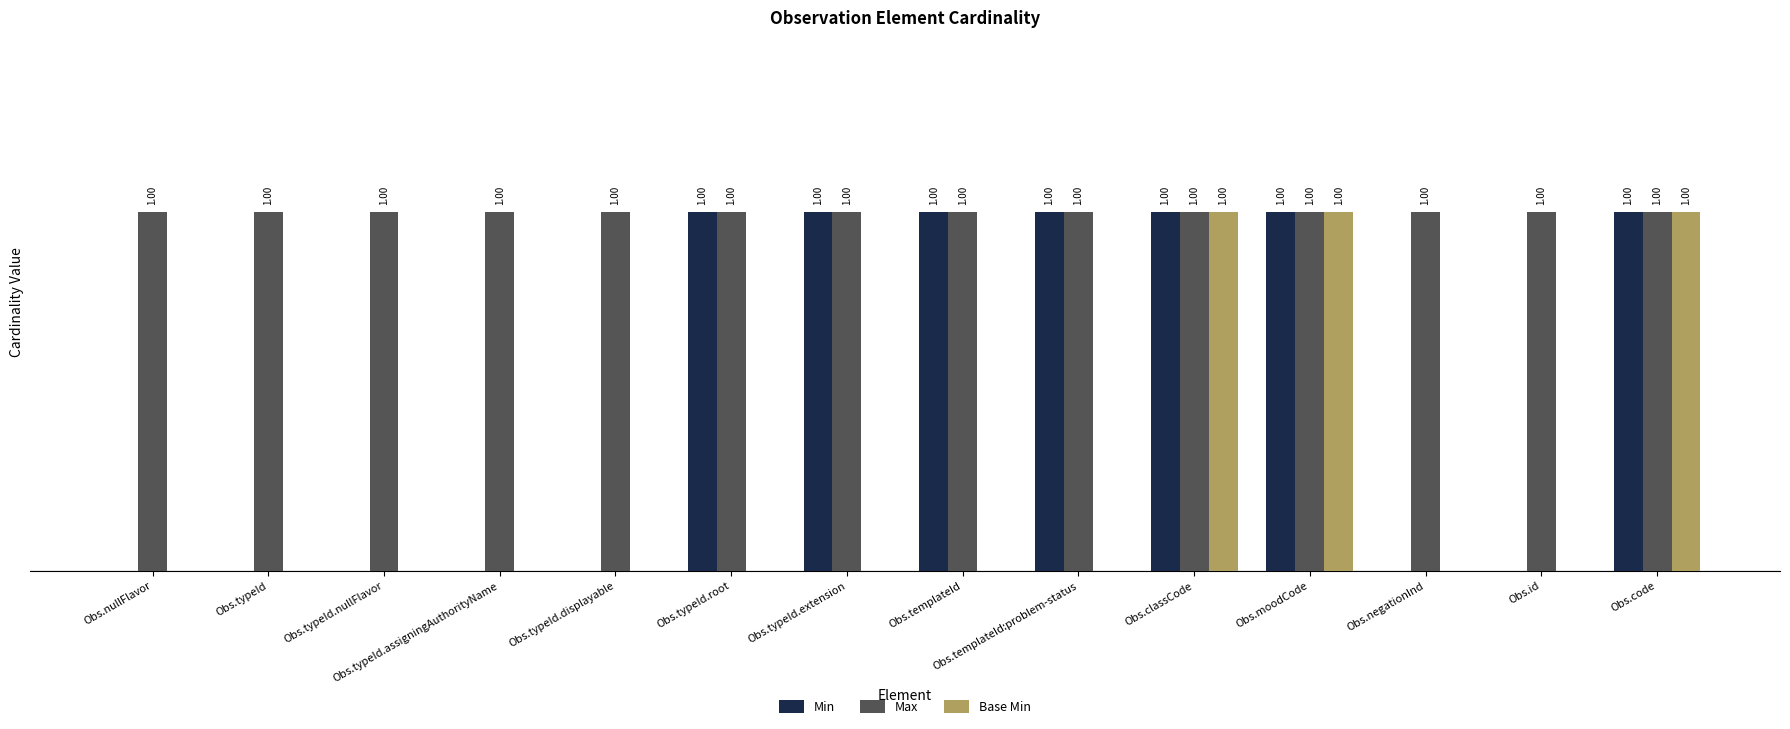

Are the bars grouped side by side (vs. stacked)?

Yes